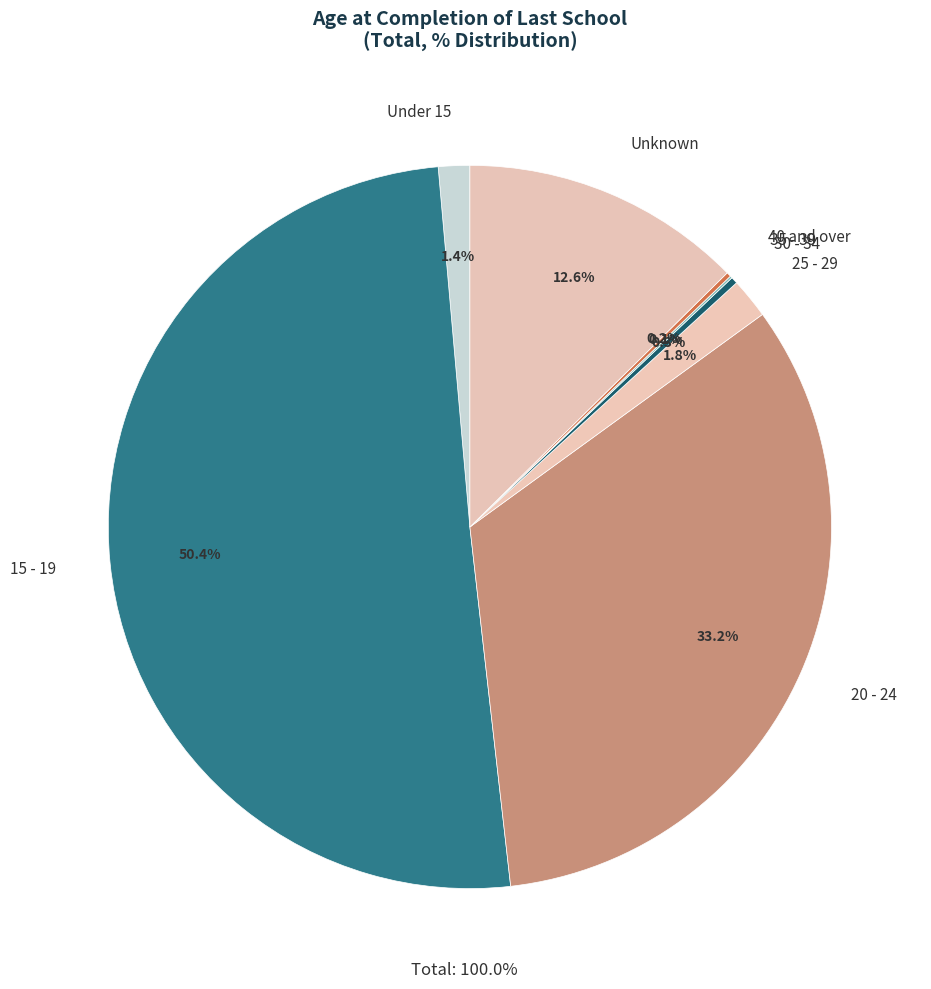

Which has a higher value, 20 - 24 or 30 - 34?

20 - 24